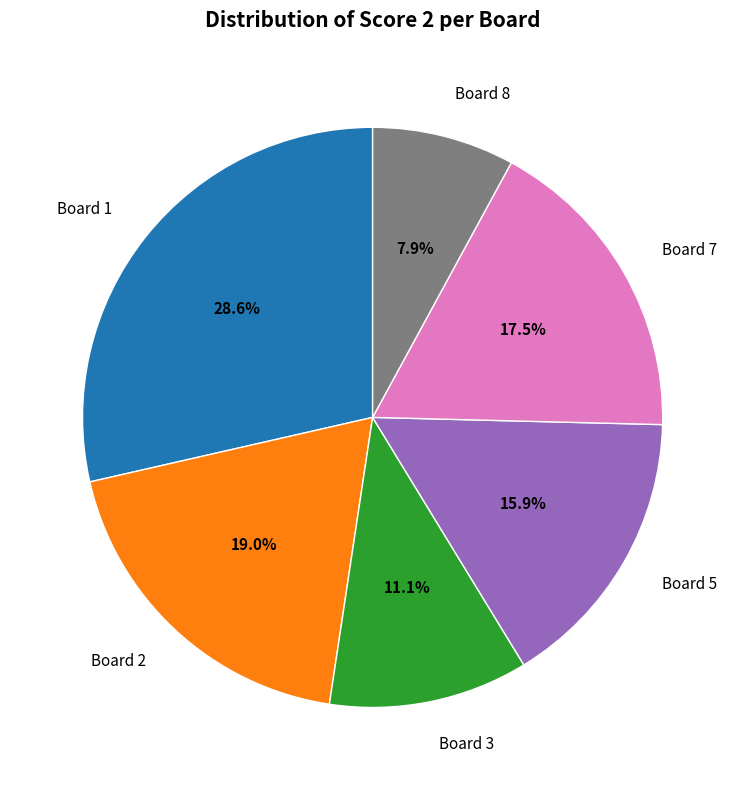

Which slice is the smallest?

Board 8